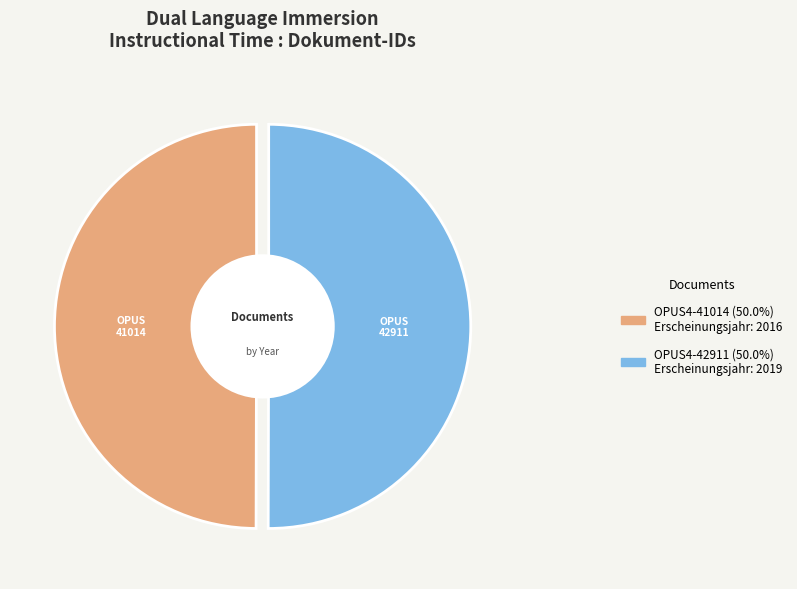

Which slice is the smallest?

OPUS4-41014